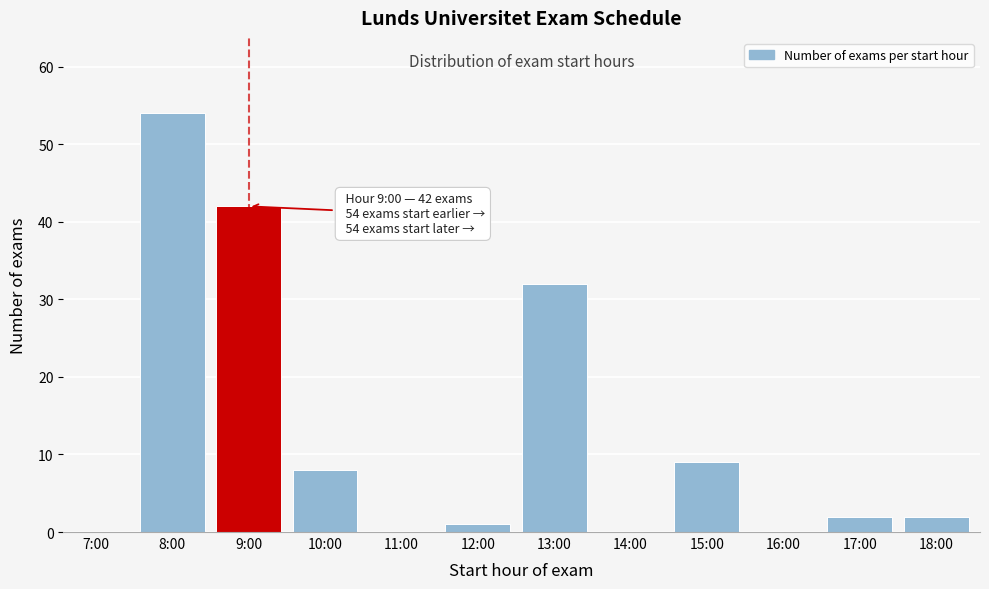

Reading right to left, extract all data points from this chart.

18:00=2	17:00=2	16:00=0	15:00=9	14:00=0	13:00=32	12:00=1	11:00=0	10:00=8	9:00=42	8:00=54	7:00=0